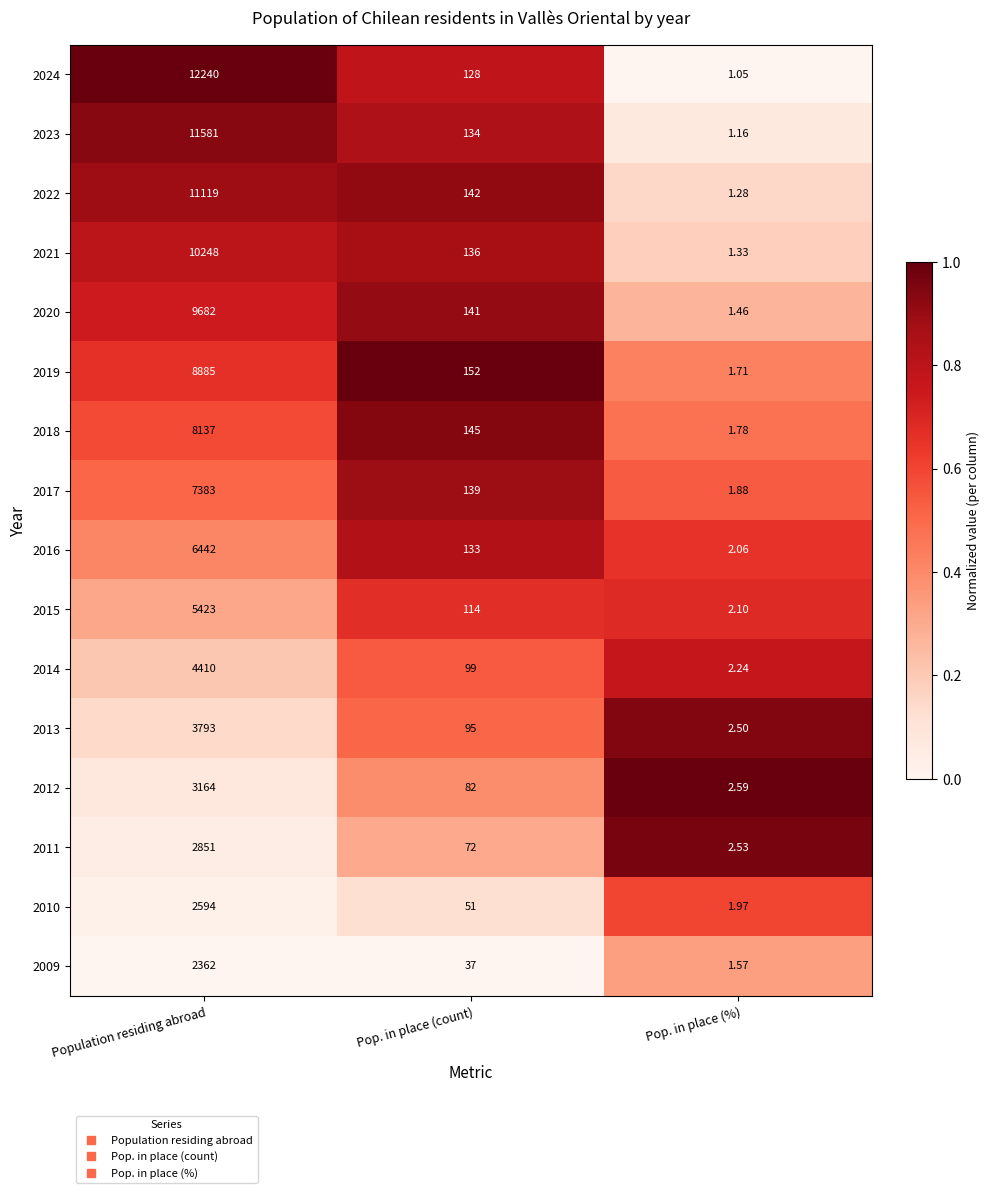

At which category does the chart reach its minimum across all series?

Pop. in place (%)